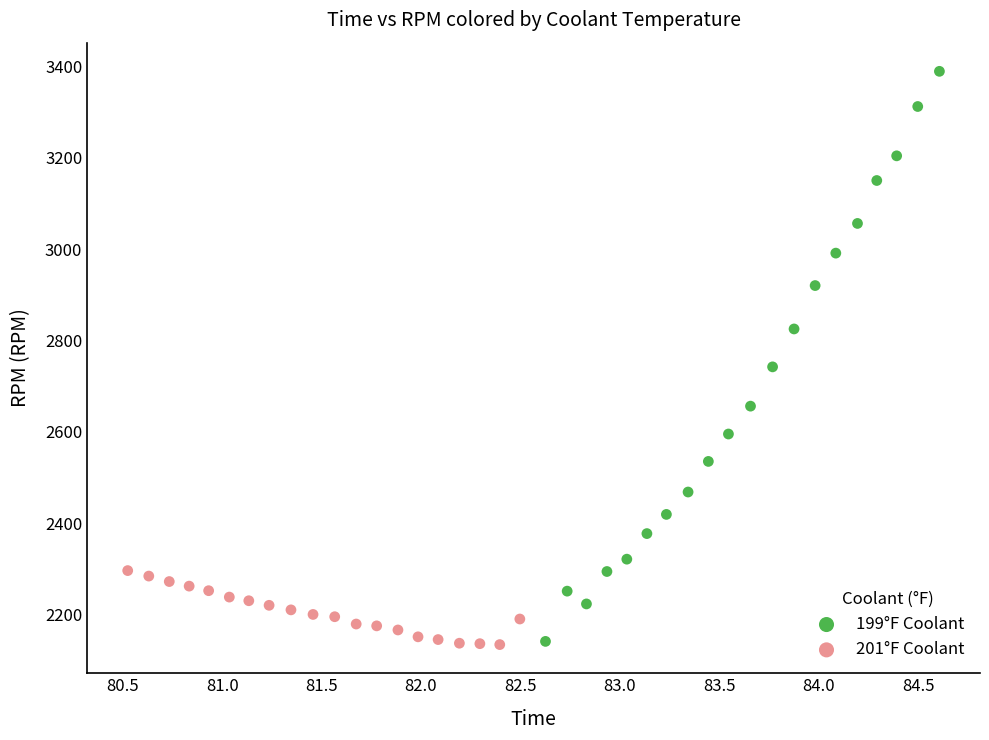

Which series has the widest spread of Y values?

199°F Coolant